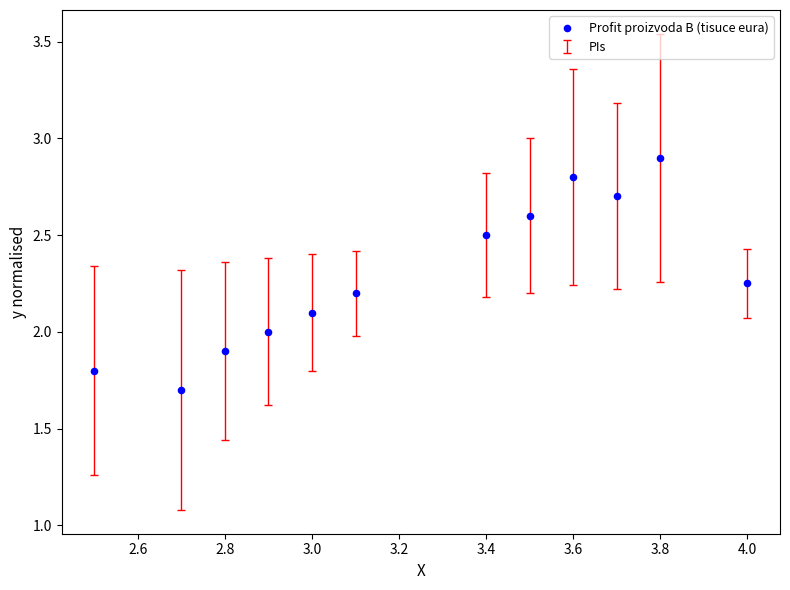

What is the average X value?

3.2